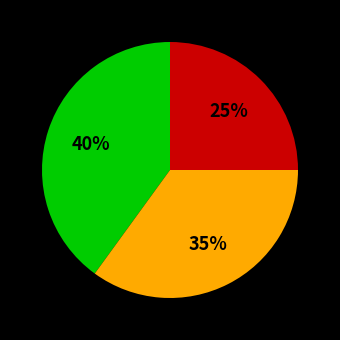

Does any single category account for the majority?

No